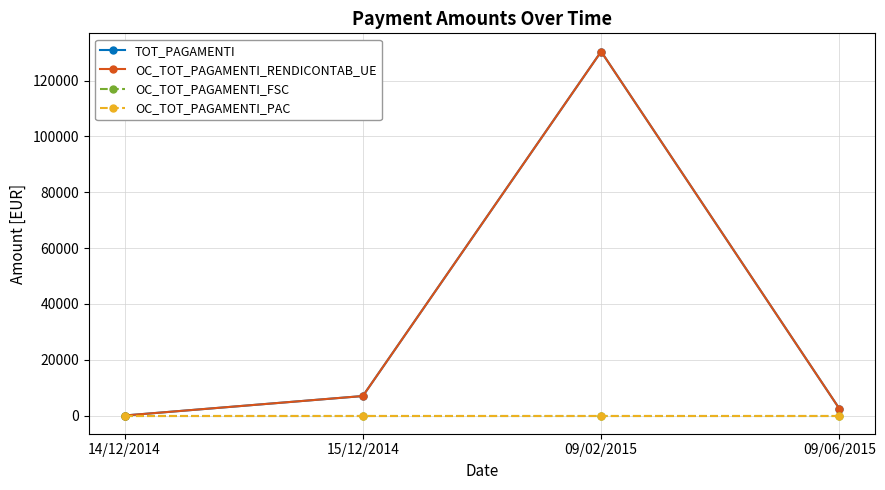

Is it true that OC_TOT_PAGAMENTI_PAC equals 0.0 at 14/12/2014?

True